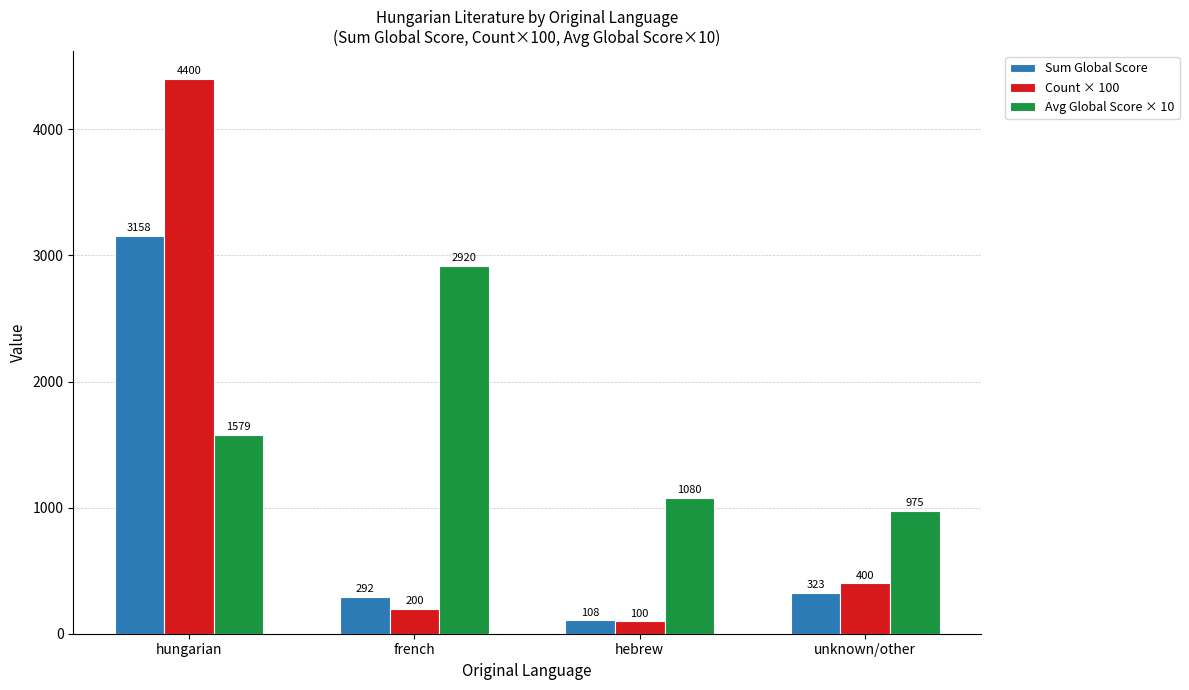

Are the bars grouped side by side (vs. stacked)?

Yes